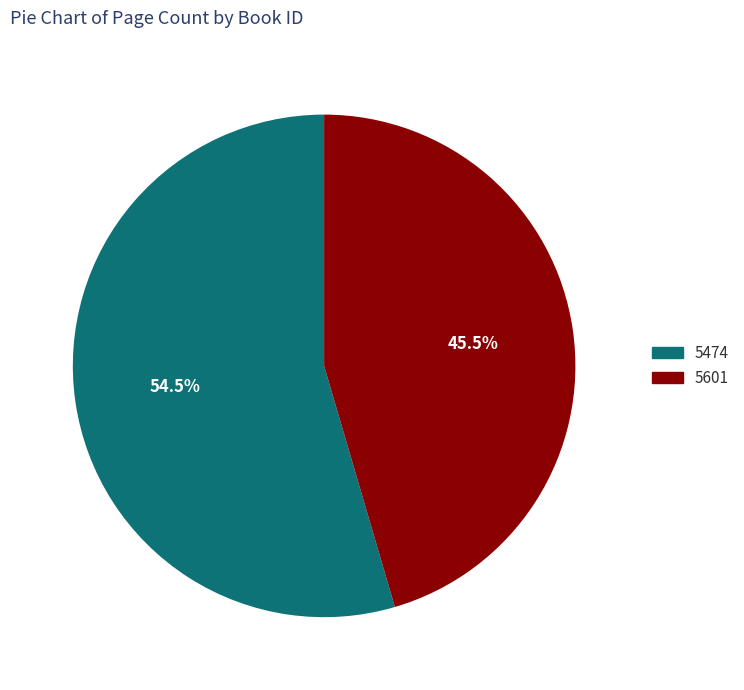

To the nearest percent, what is the difference between the largest and smallest slice percentages?

9%